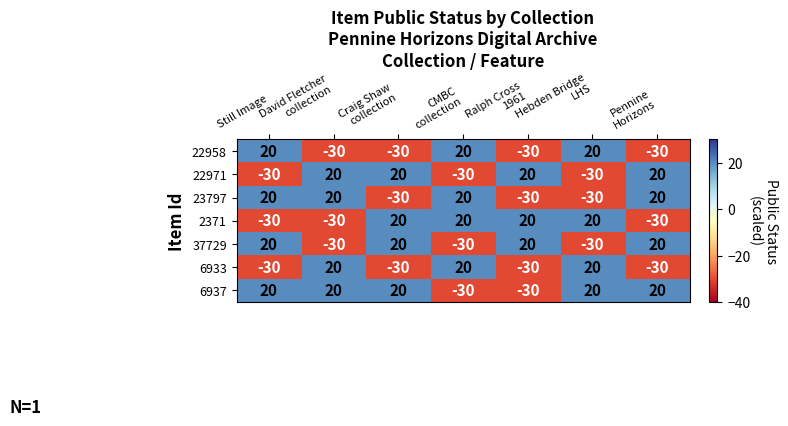

What is the average value of the 22958 series?

-9